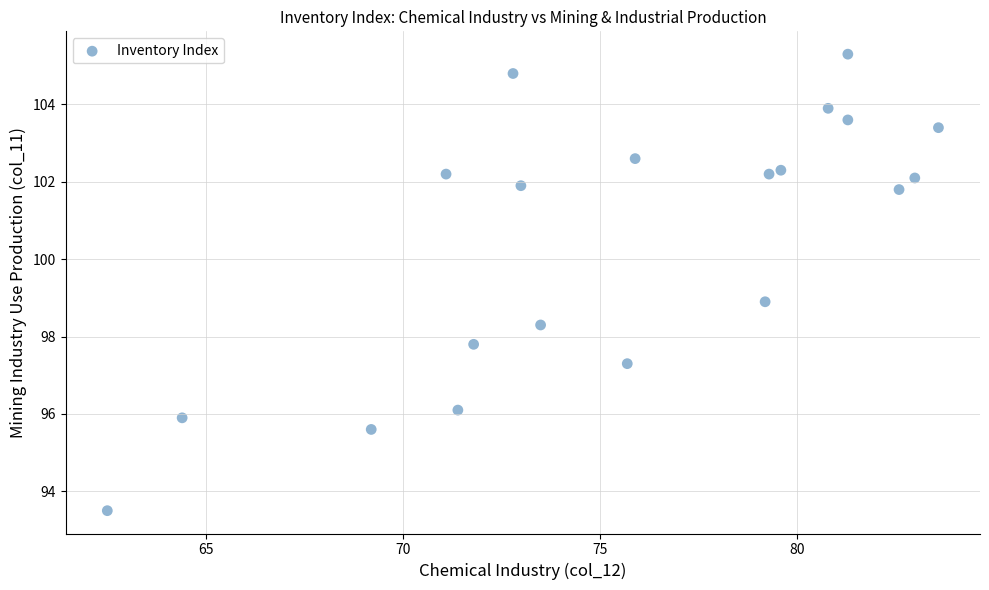

What is the range of Y values (max minus min)?

11.8